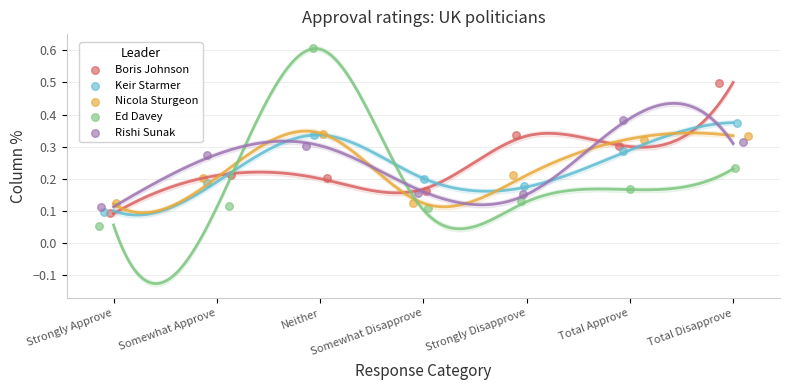

Which series contains the highest Y value?

Ed Davey